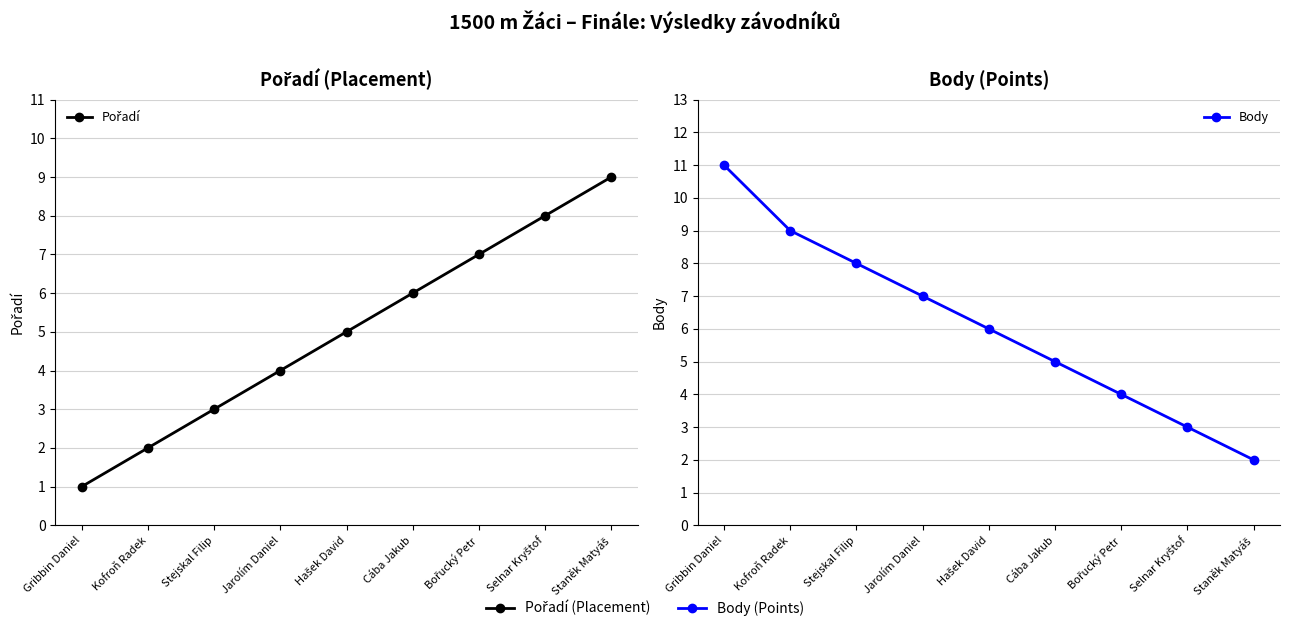

What is the minimum value for Body?

2